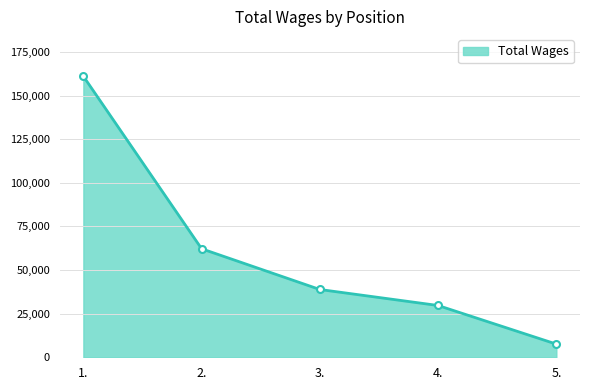

True or false: the data shows 62188 at 2..

True